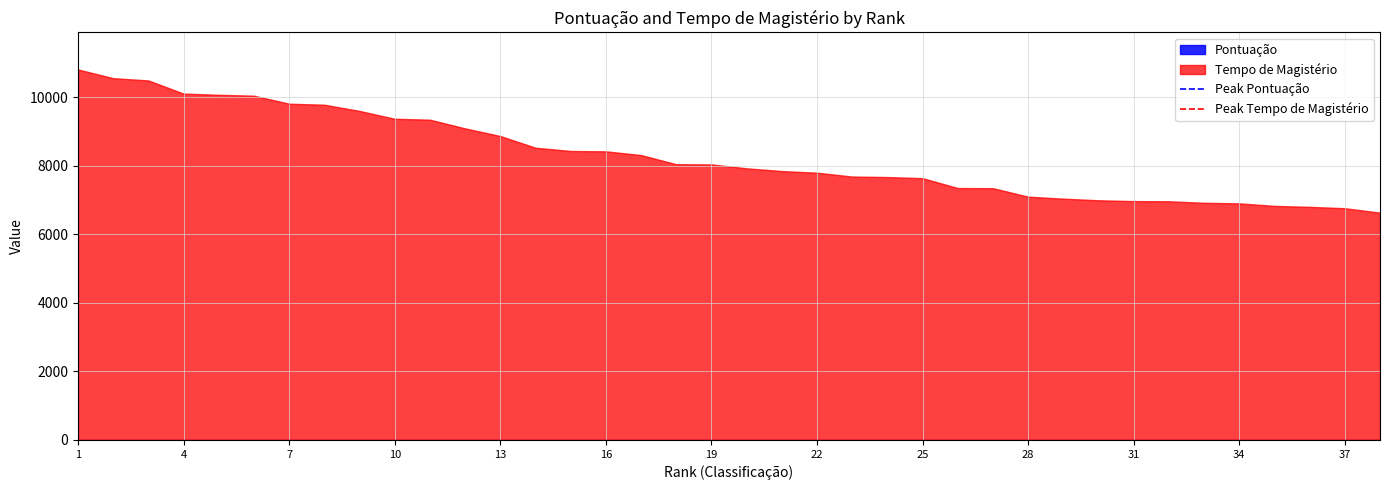

Which series changed the most between 1 and 4?

Tempo de Magistério